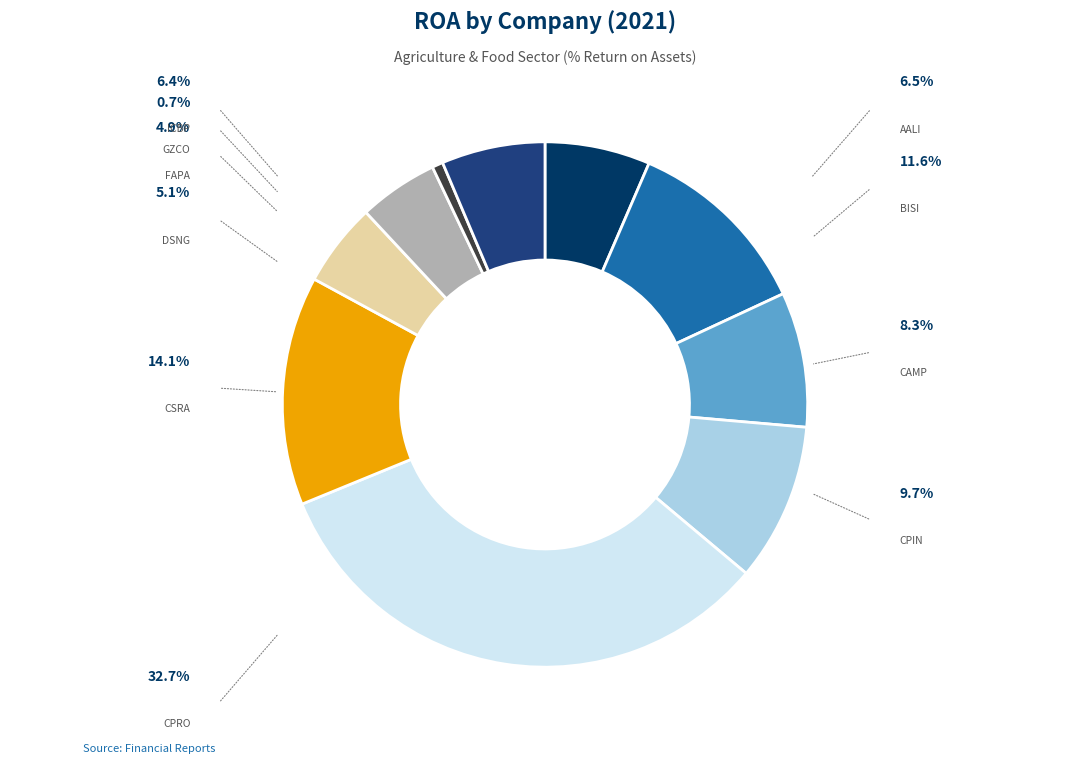

Is there a majority slice in this chart?

No